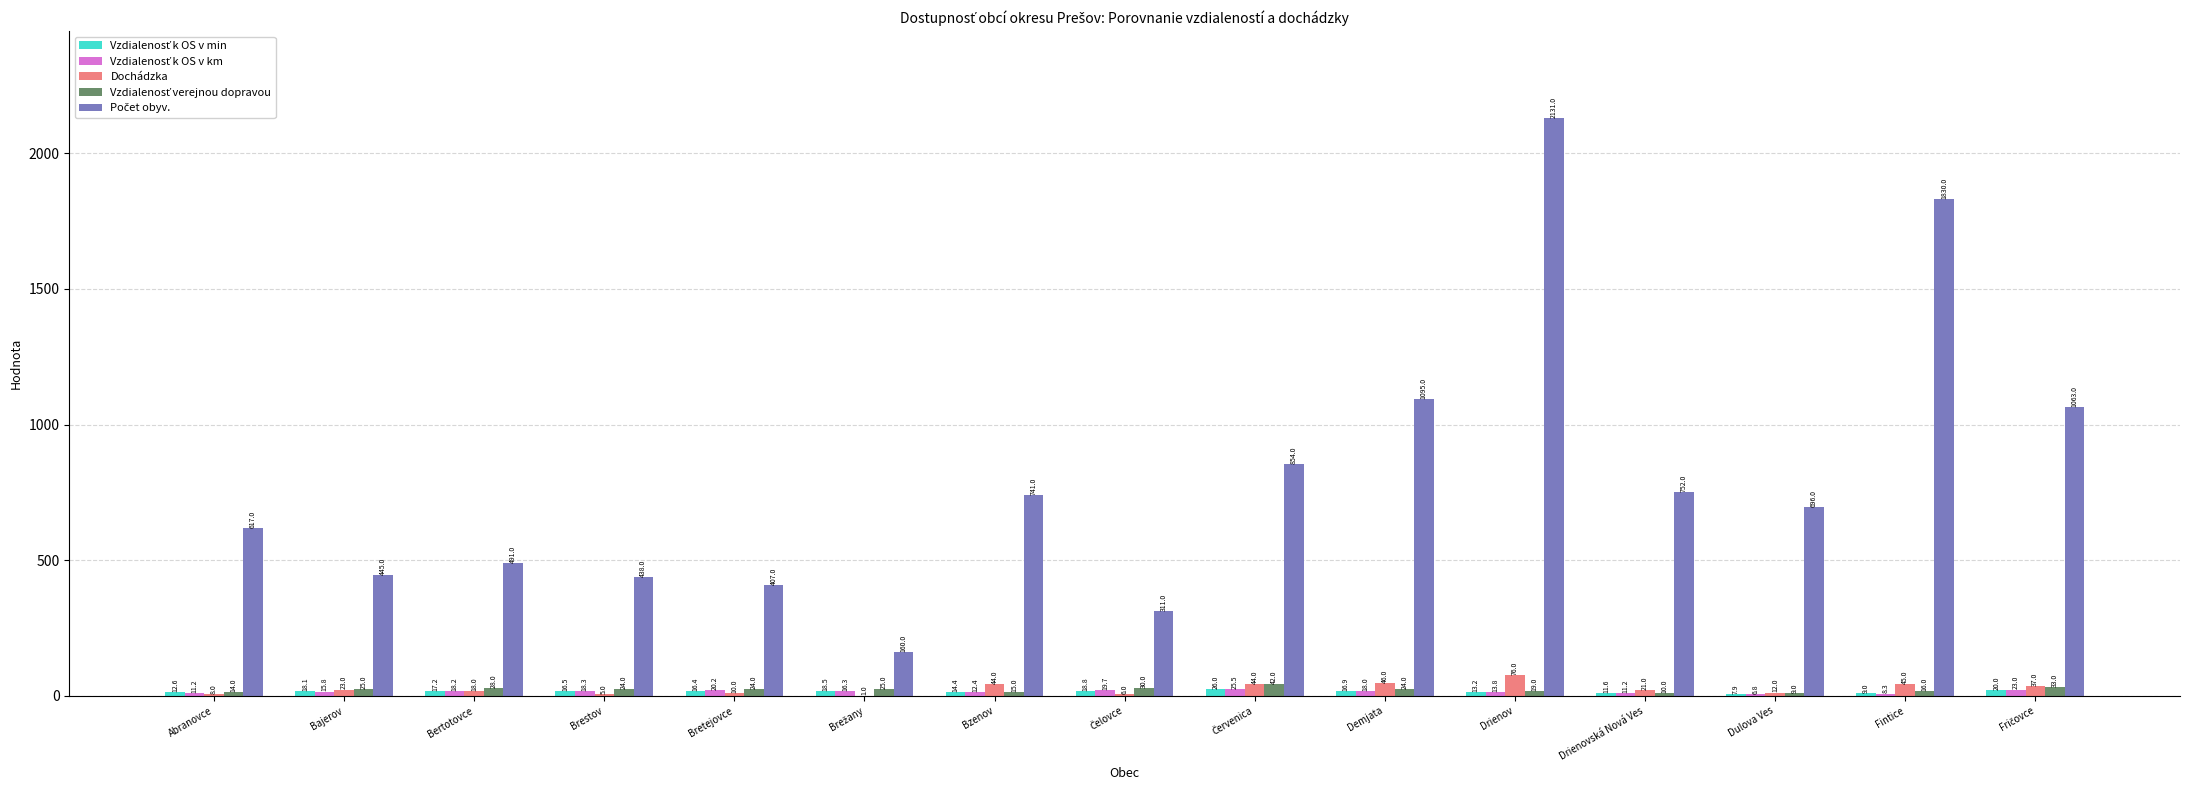

The value of Dochádzka at Dulova Ves is 12.0. True or false?

True